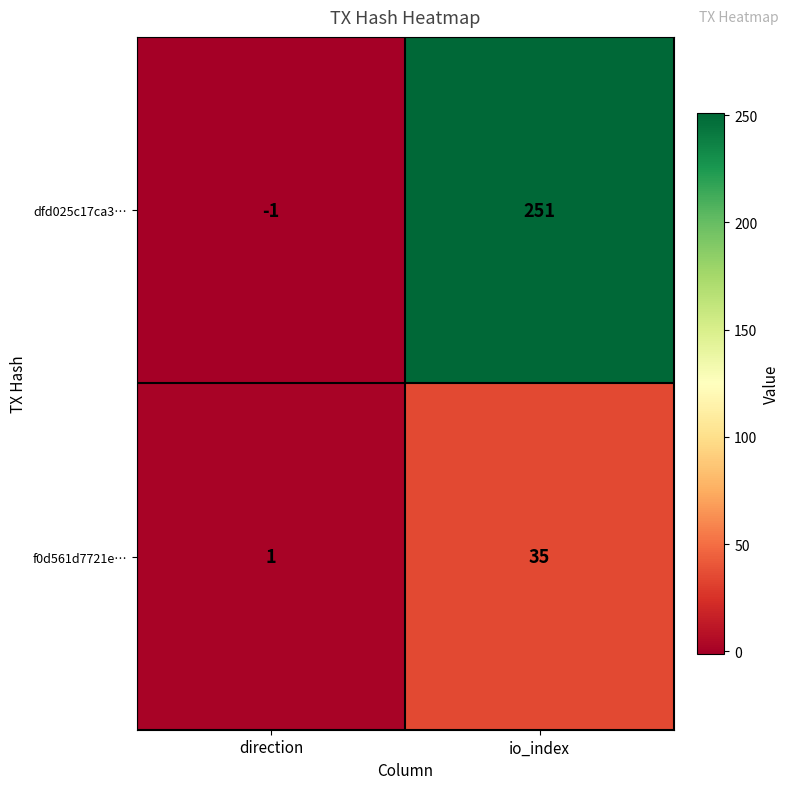

Reading right to left, list all the values displayed in this chart.

dfd025c17ca3…: io_index=251	direction=-1
f0d561d7721e…: io_index=35	direction=1